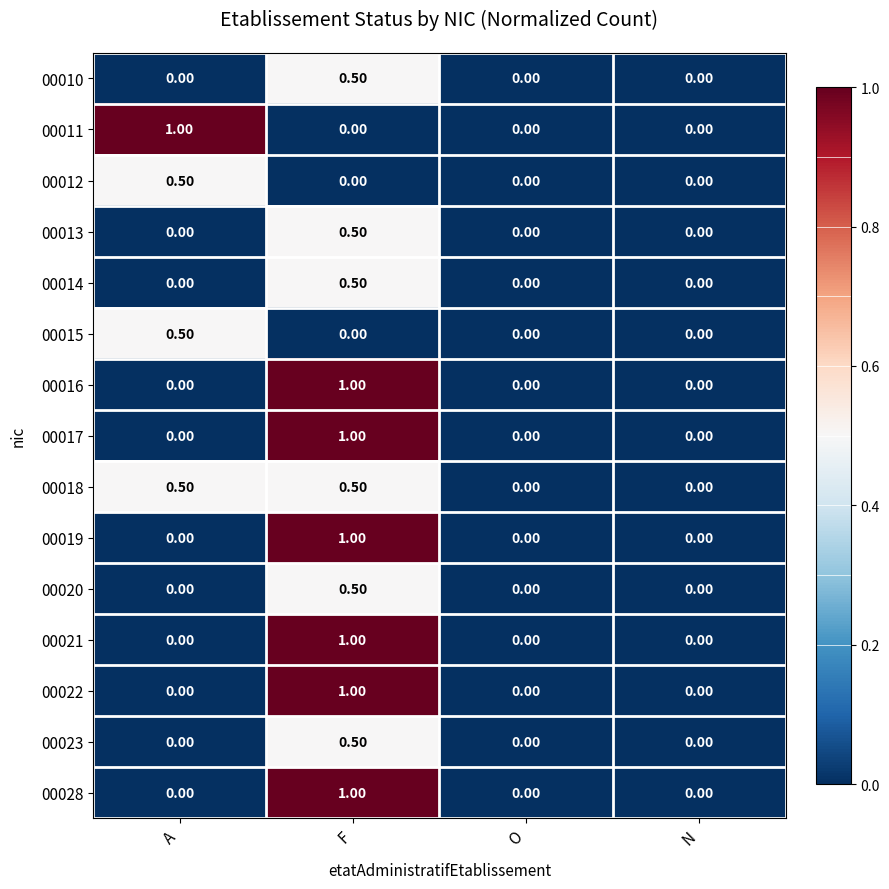

At which category is the sum across all series the highest?

F